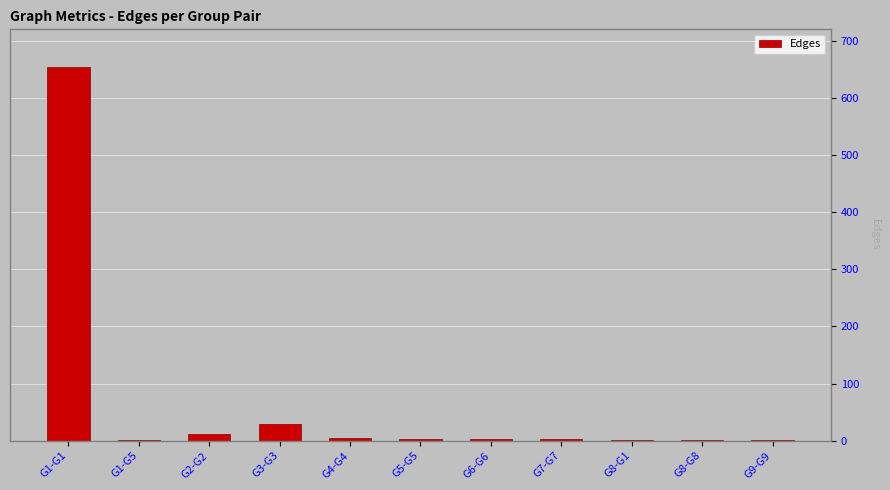

True or false: the data shows 1 at G1-G5.

True